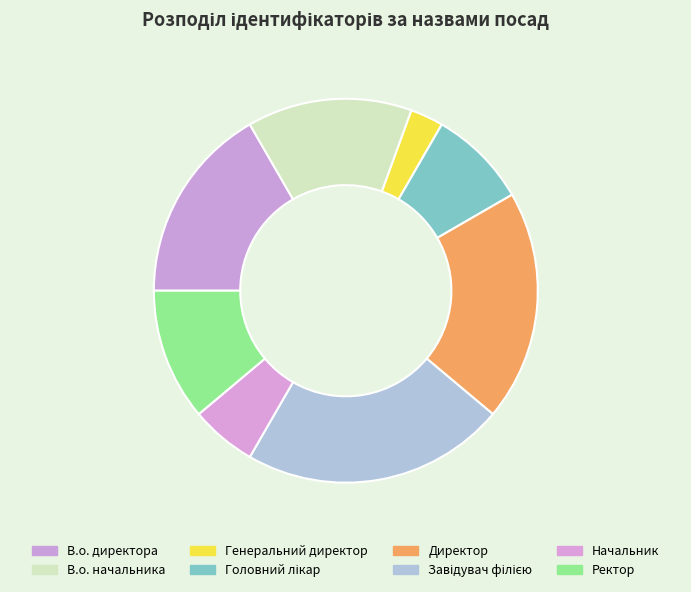

True or false: В.о. директора accounts for 17% of the total.

True